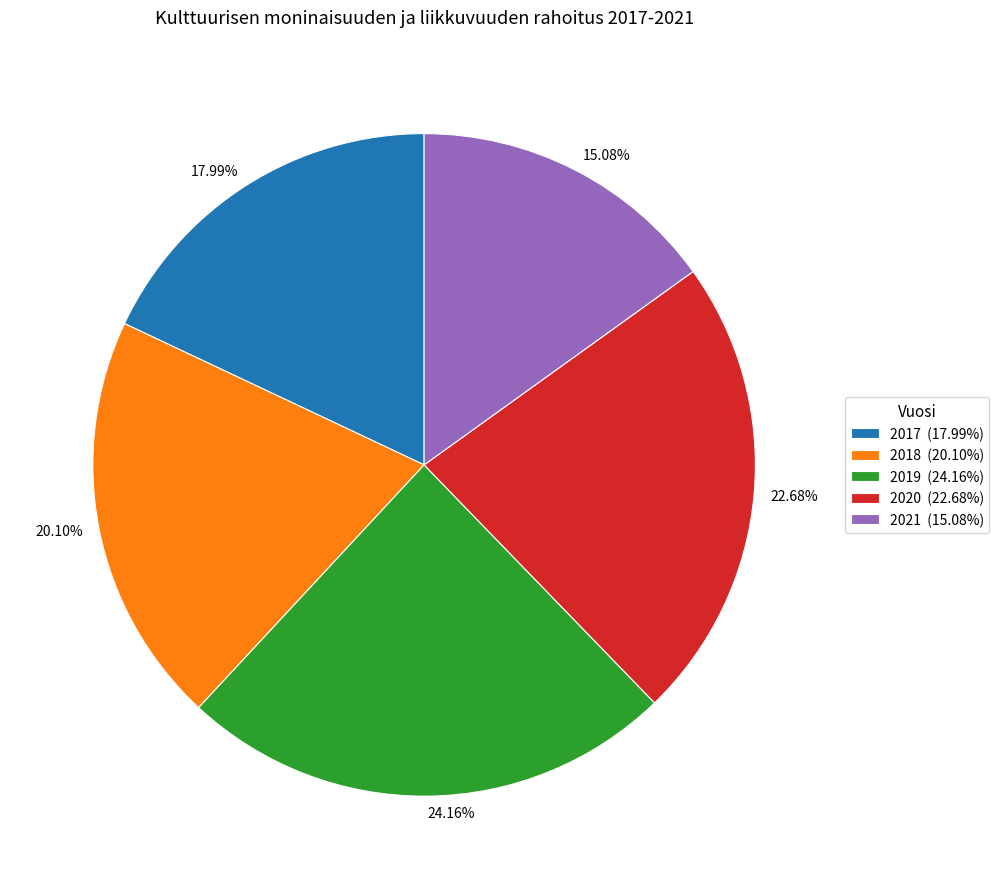

Is it true that 2017 is 31% of the pie?

False